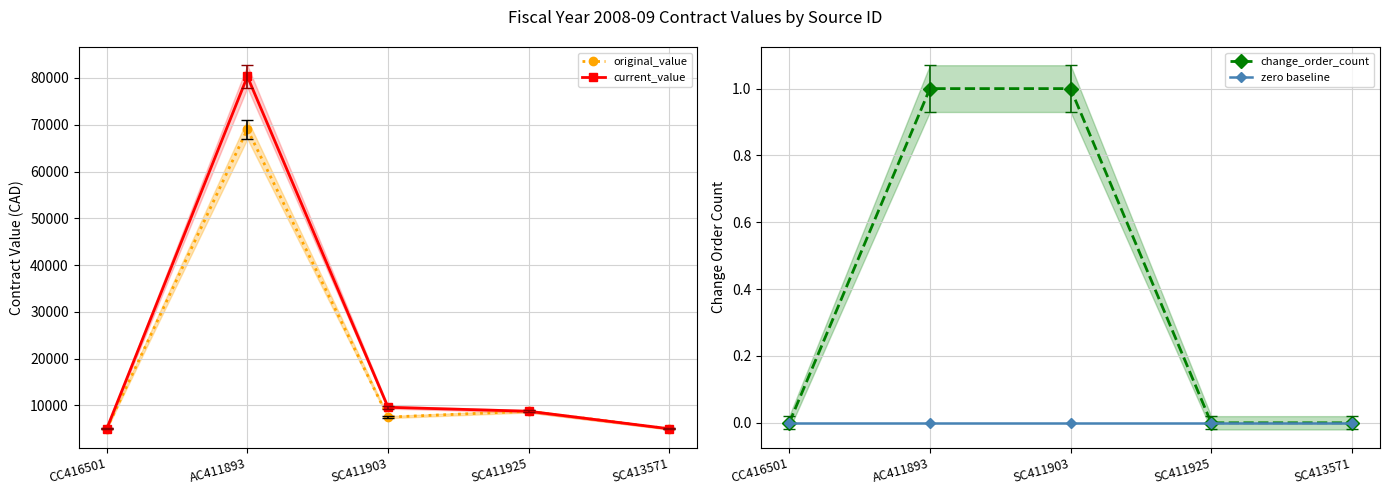

What are all the series names shown in the legend?

original_value, current_value, change_order_count, zero baseline